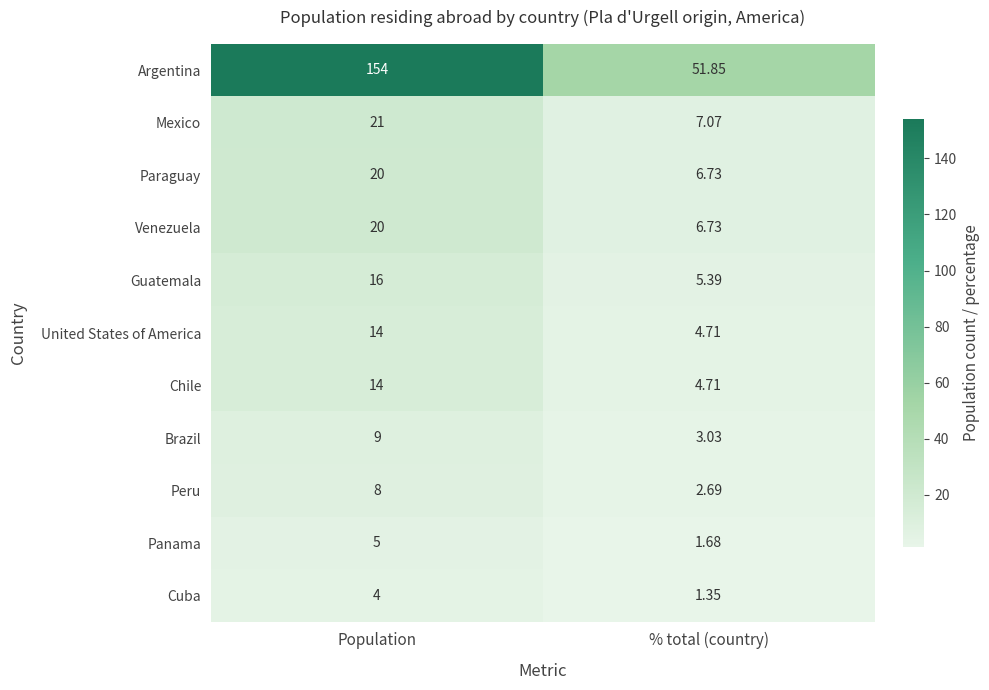

Which series has the widest spread of values?

Argentina